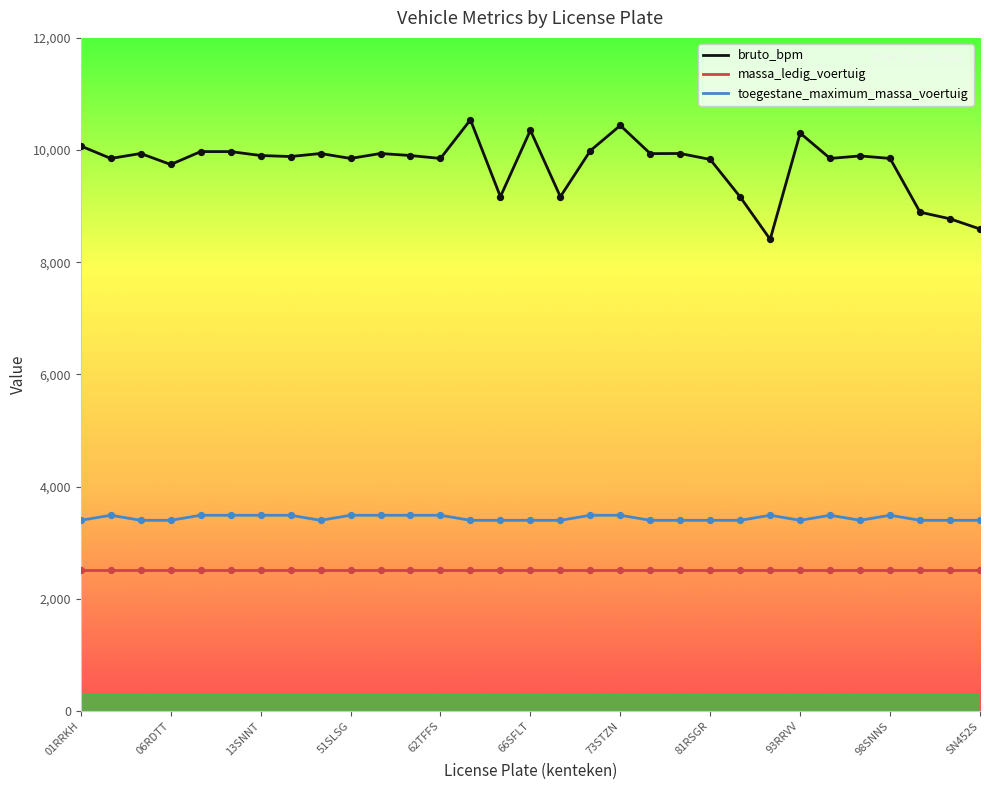

Which series has the largest total across all categories?

bruto_bpm